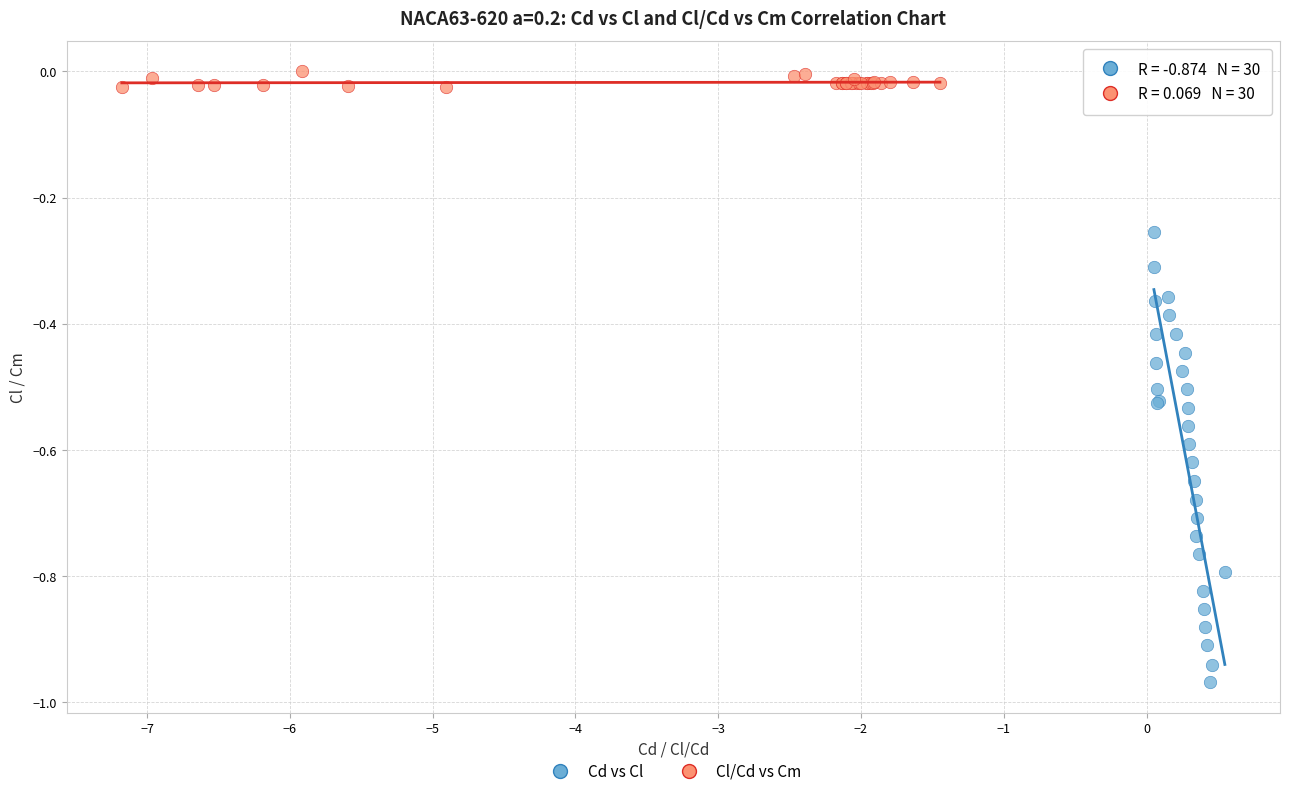

Which series has the largest Y range (max minus min)?

Cd vs Cl